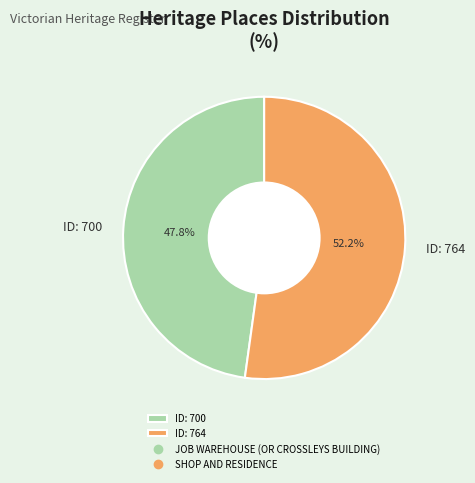

To the nearest percent, what is the average slice percentage?

50%